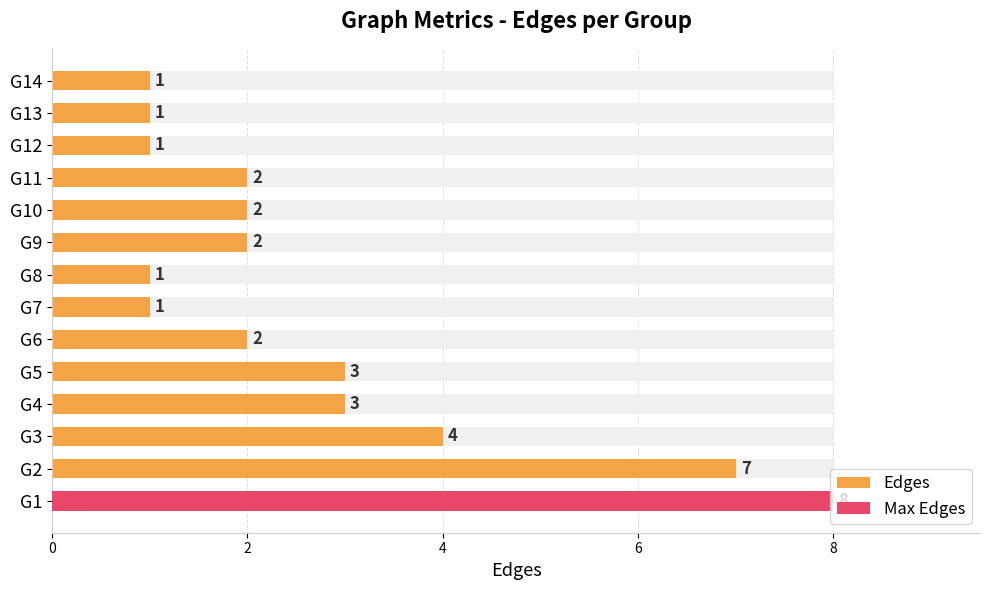

Which has a higher value, G4 or G8?

G4